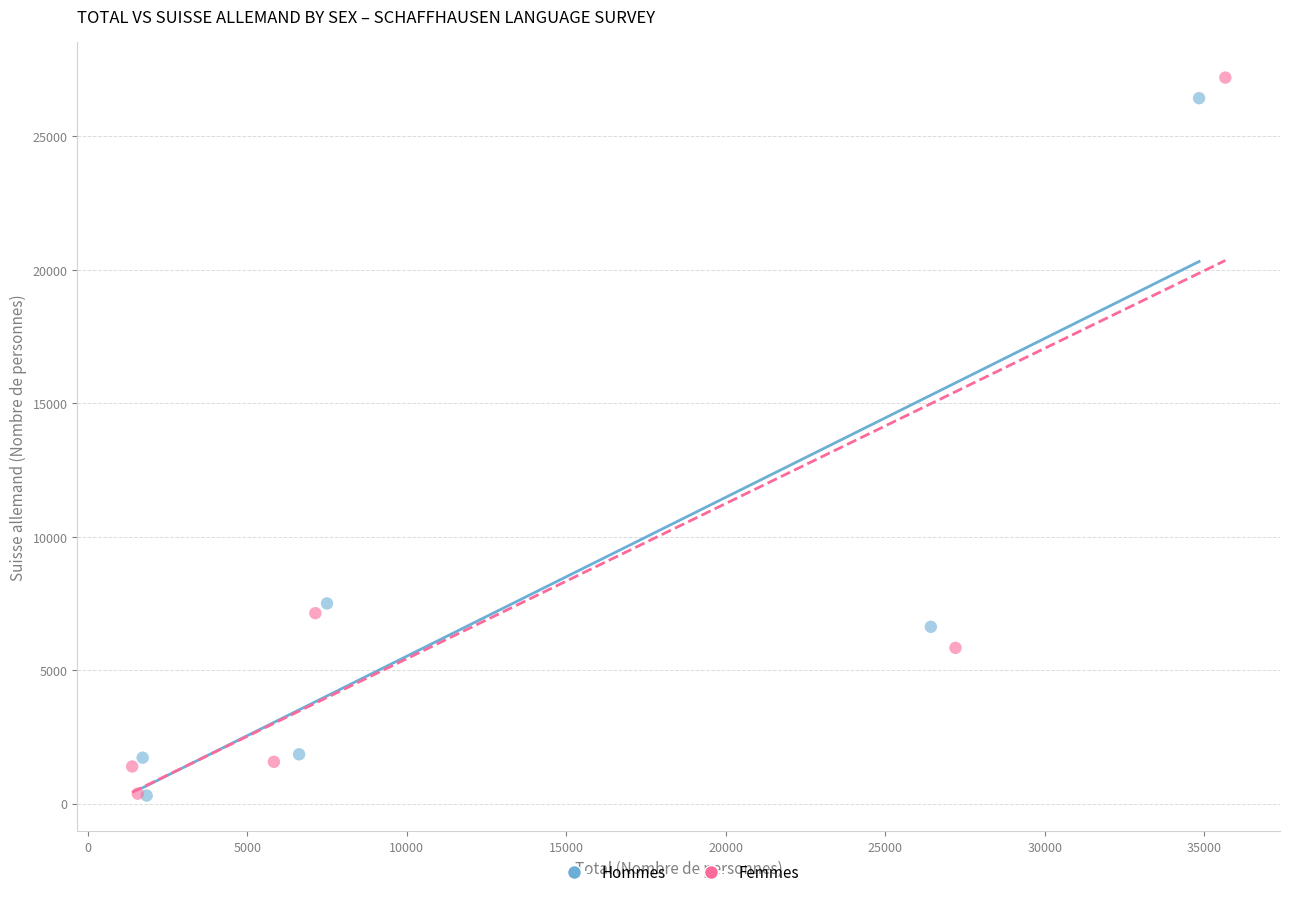

Which series reaches the maximum Y coordinate?

Femmes